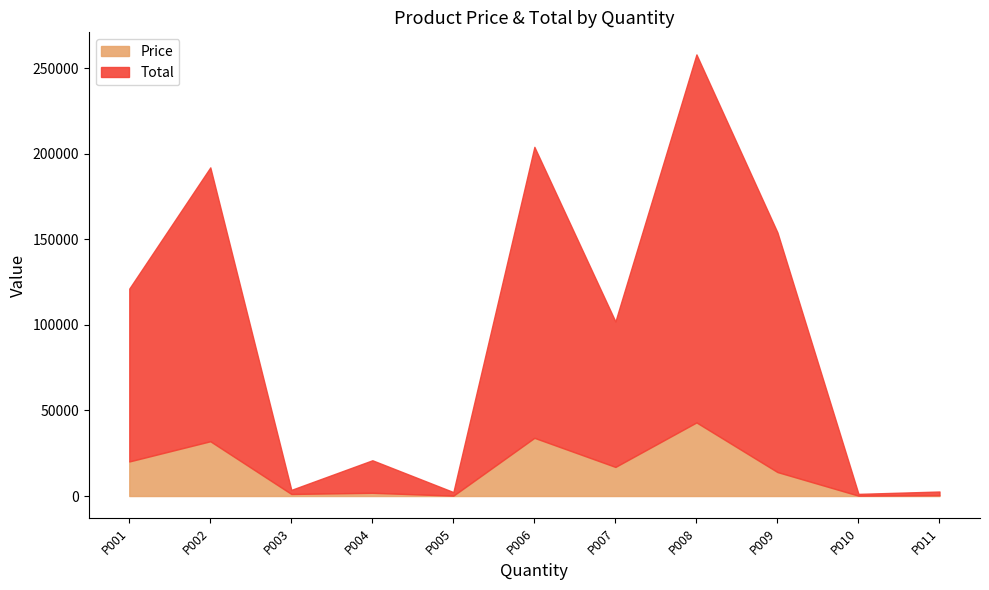

How many interior local valleys does the Price series have?

4